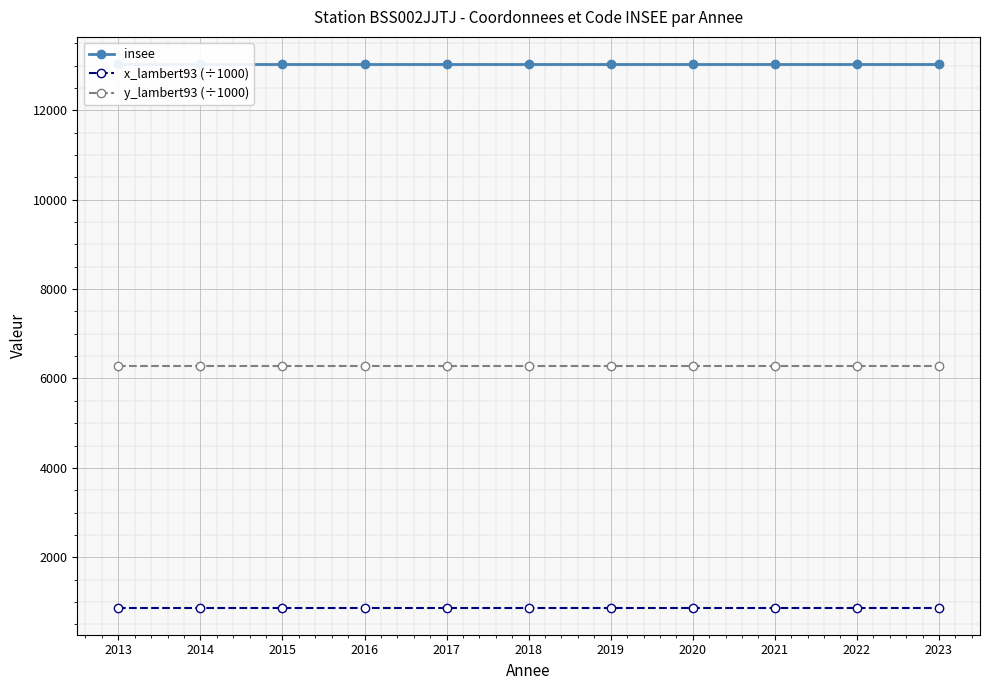

What is the sum of the insee values at 2014 and 2013?

26074.0